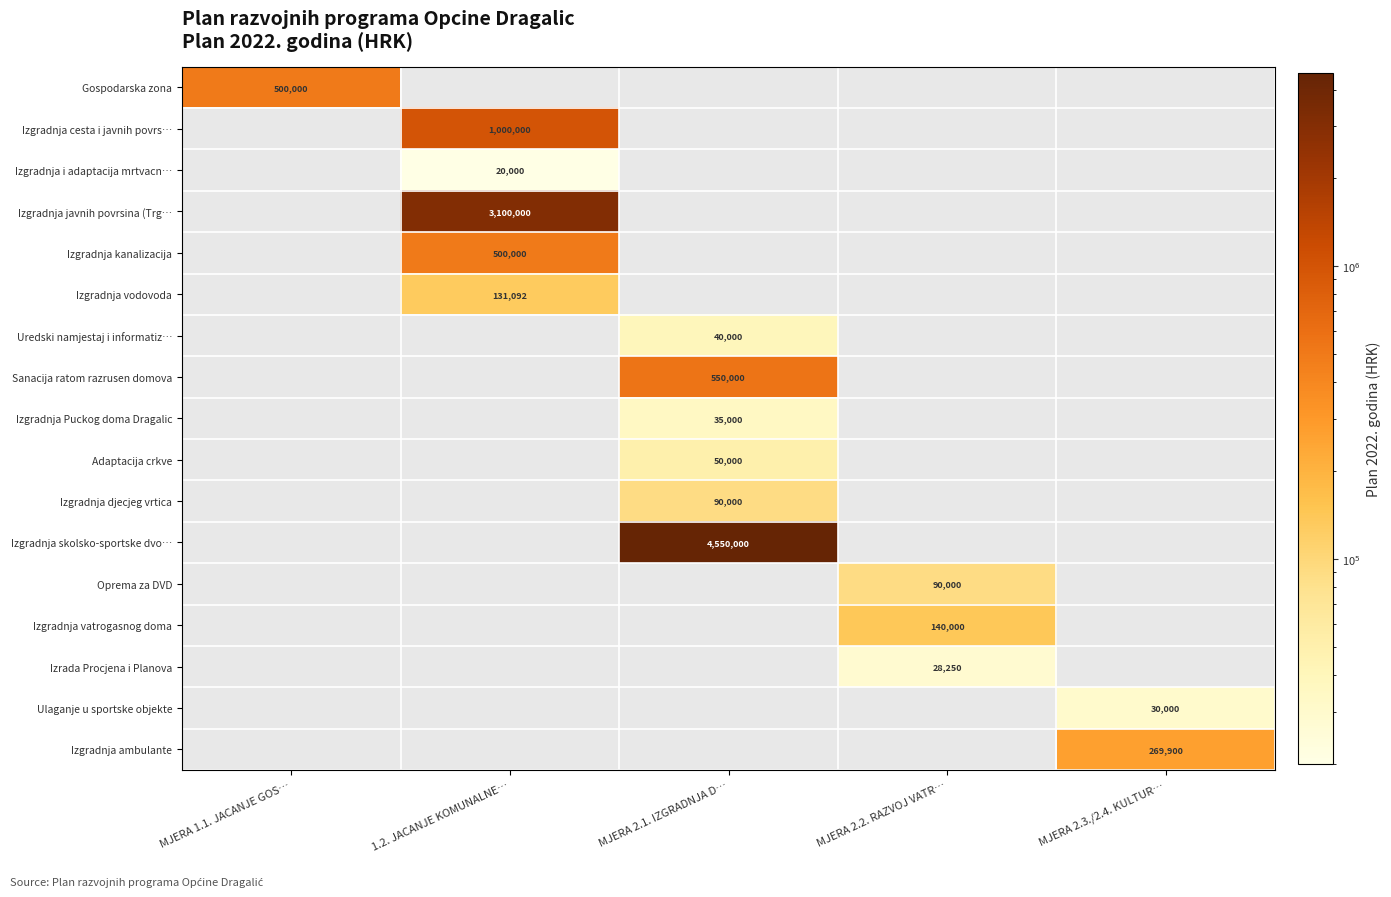

Is it true that Uredski namjestaj i informatiz… equals 67611.7 at MJERA 2.1. IZGRADNJA D…?

False